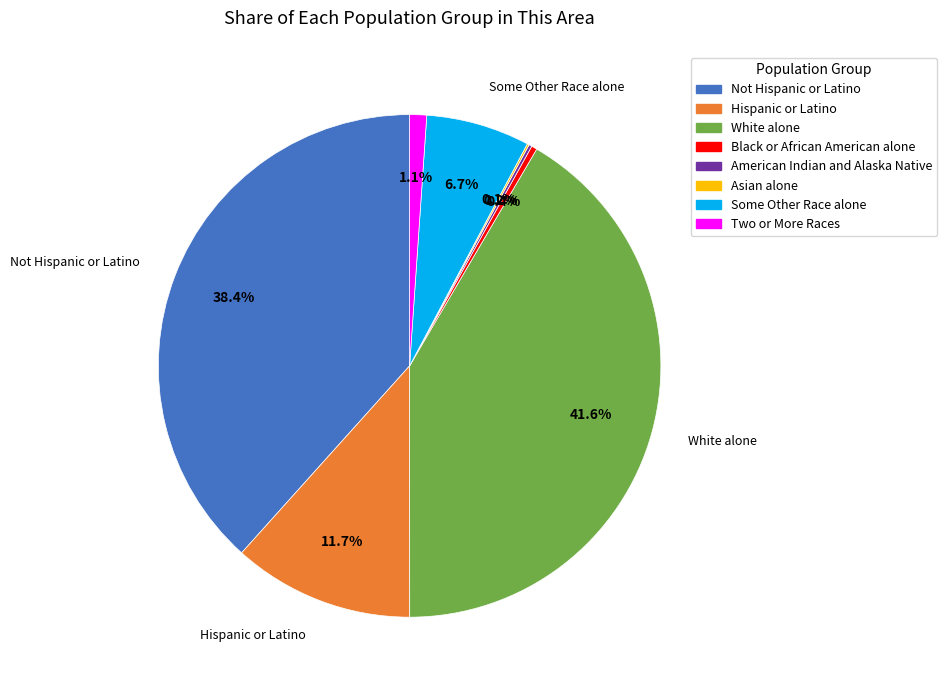

What is the ratio of the value at Some Other Race alone to the value at Hispanic or Latino?

0.6